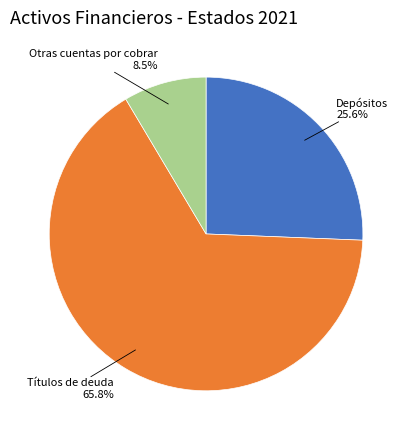

How many slices are in this pie chart?

3